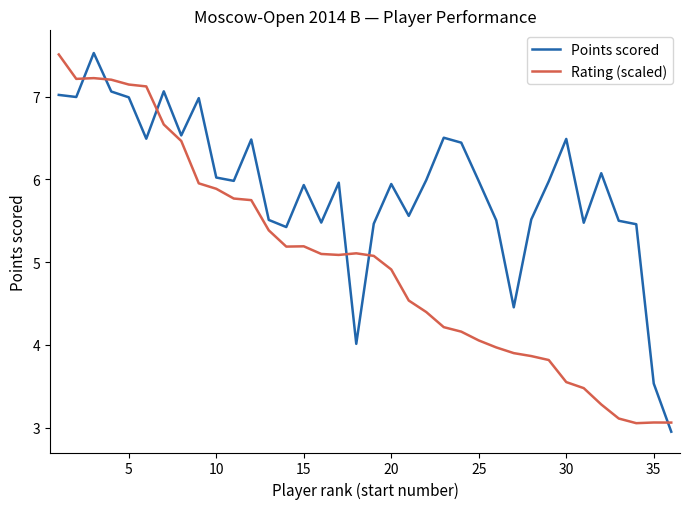

True or false: Points scored and Rating (scaled) intersect in this chart.

True